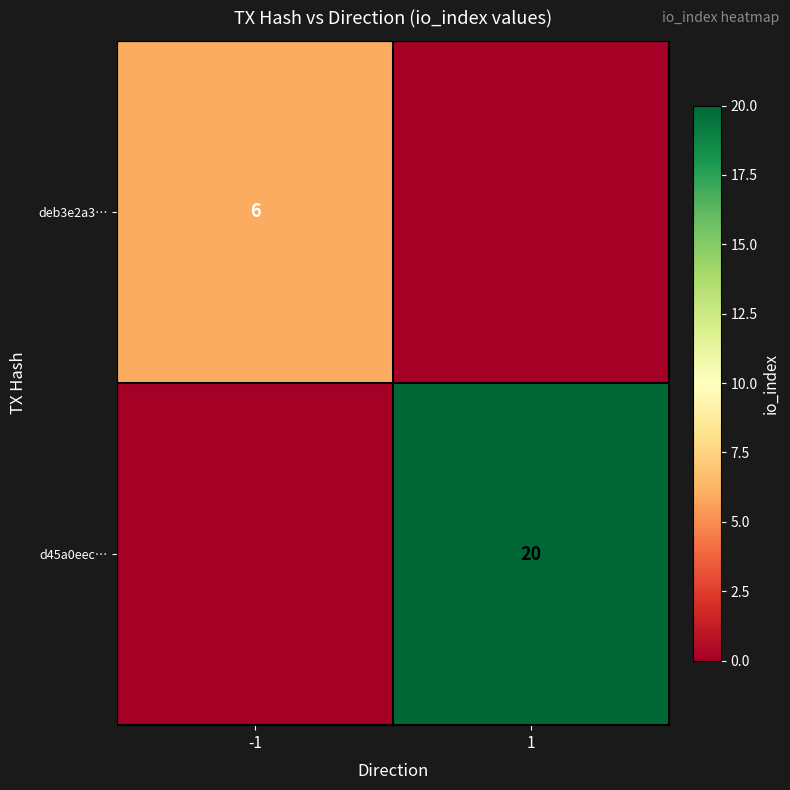

The d45a0eec… series shows 9 at 1. True or false?

False